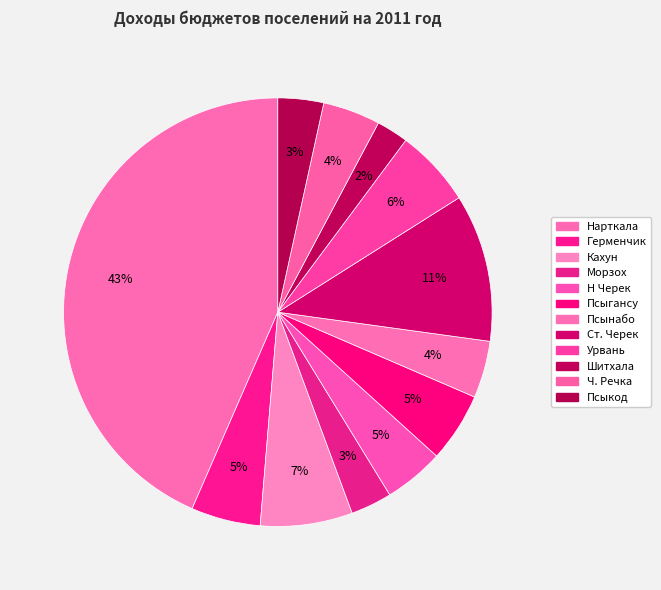

Which slice is the smallest?

Шитхала